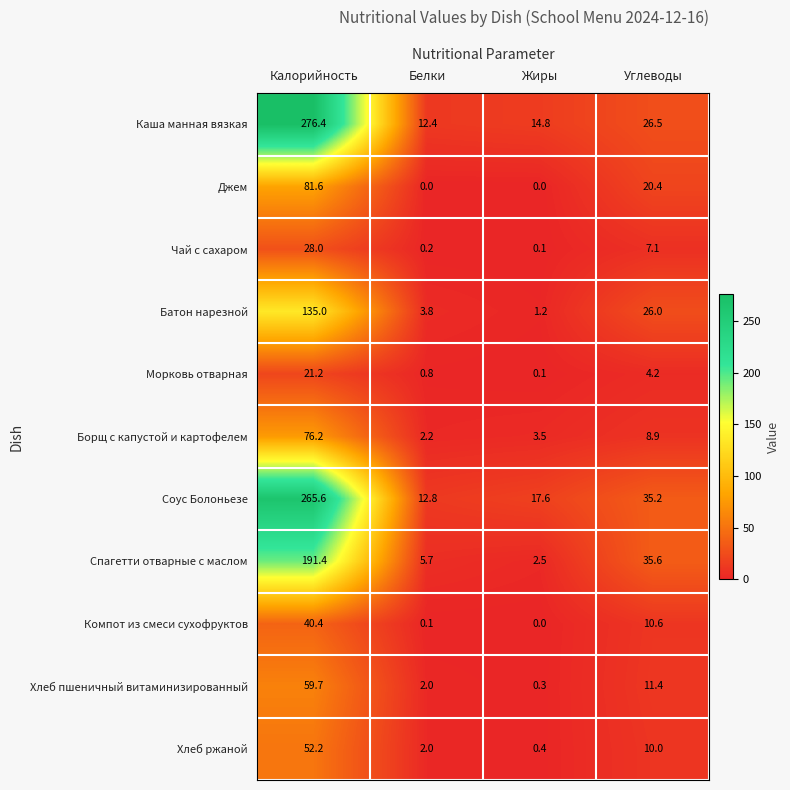

What is the difference between the maximum and second lowest values in the Хлеб пшеничный витаминизированный series?

57.7